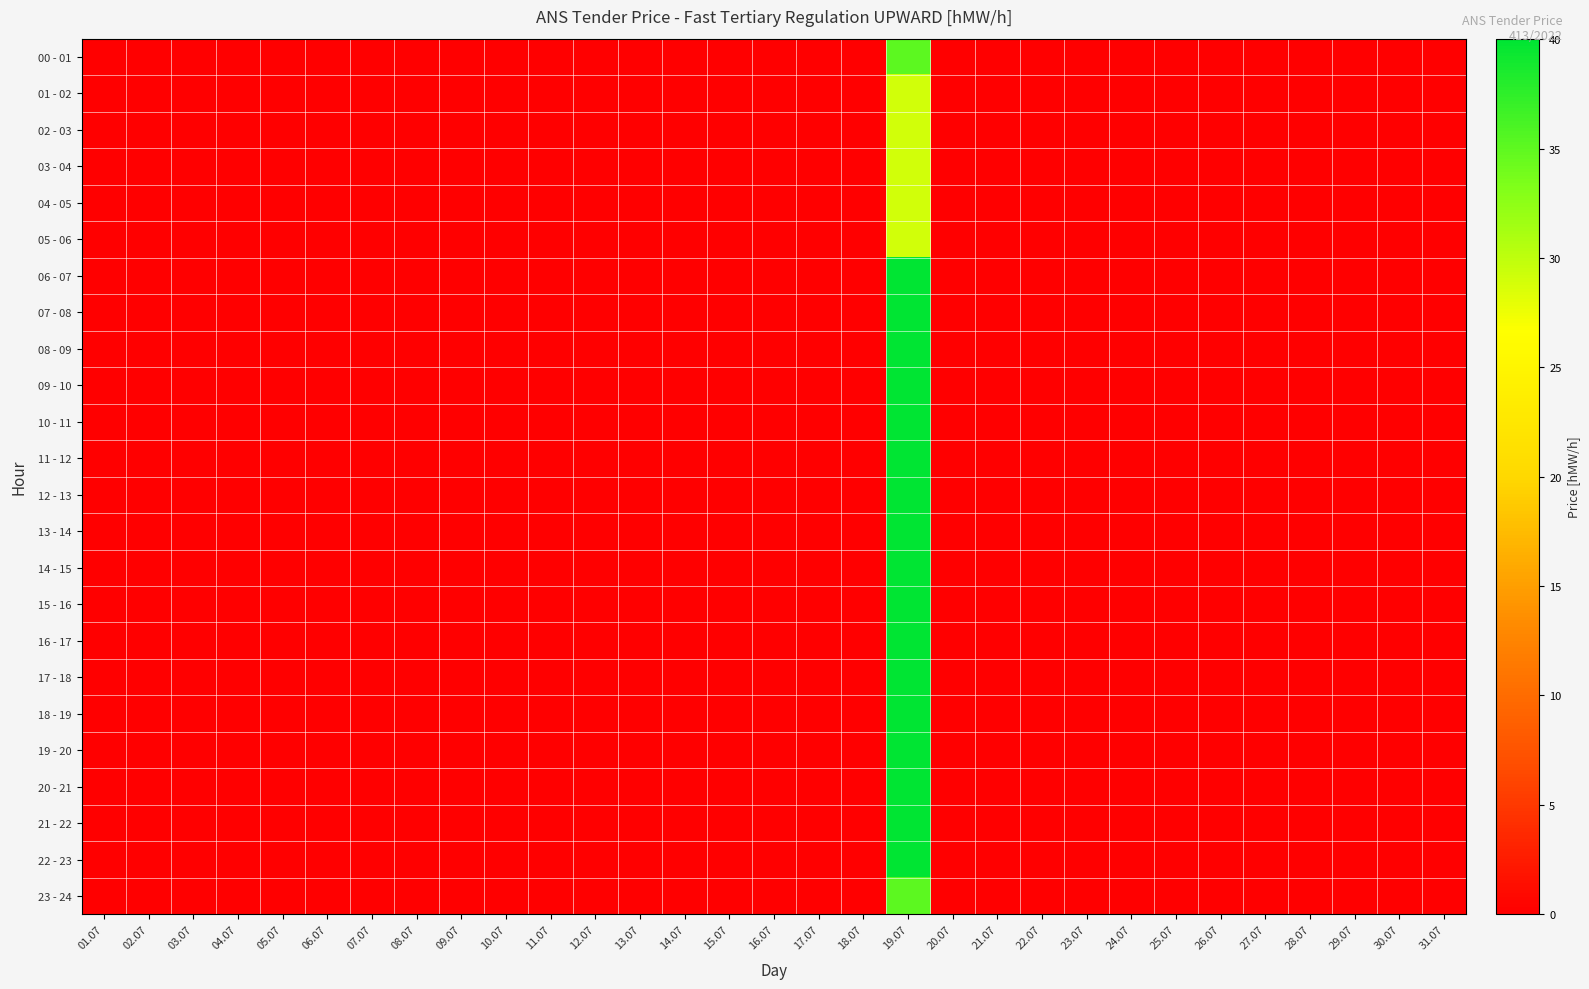

At which category is the sum across all series the highest?

19.07